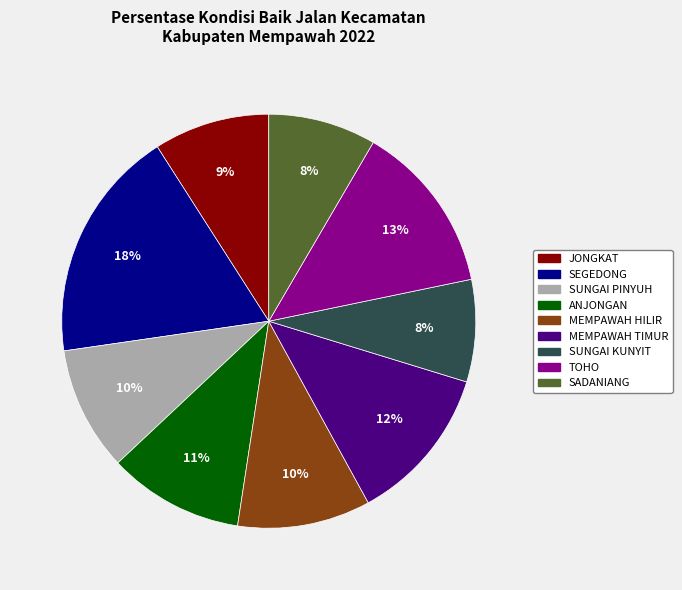

The SADANIANG slice represents 19% of the pie. True or false?

False